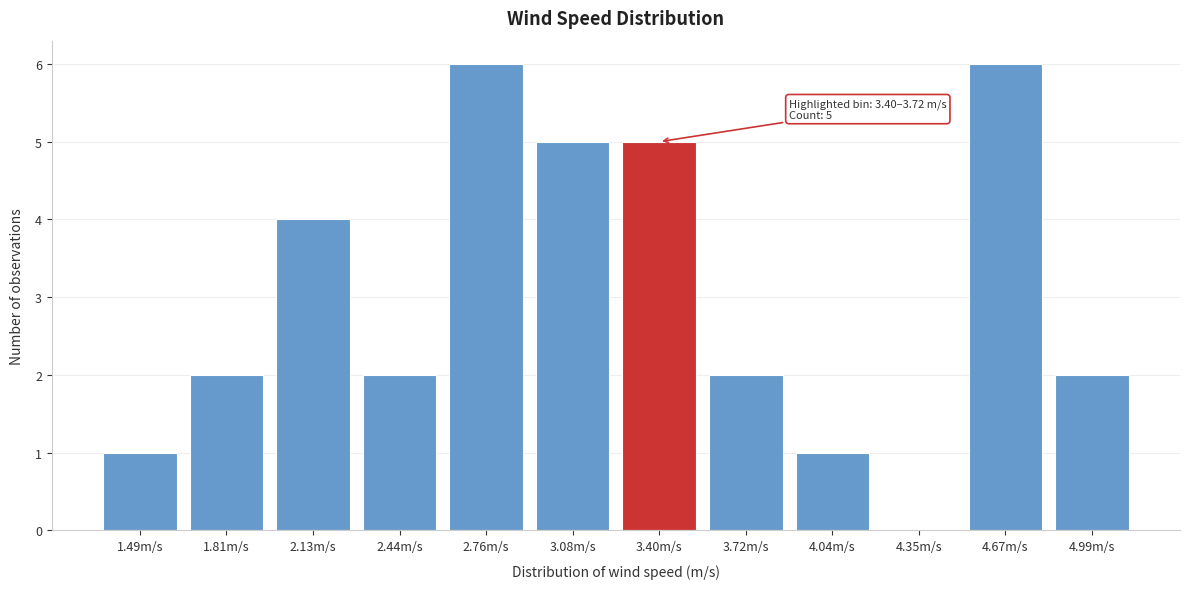

Reading left to right, list all the values displayed in this chart.

1.49m/s=1	1.81m/s=2	2.13m/s=4	2.44m/s=2	2.76m/s=6	3.08m/s=5	3.40m/s=5	3.72m/s=2	4.04m/s=1	4.35m/s=0	4.67m/s=6	4.99m/s=2